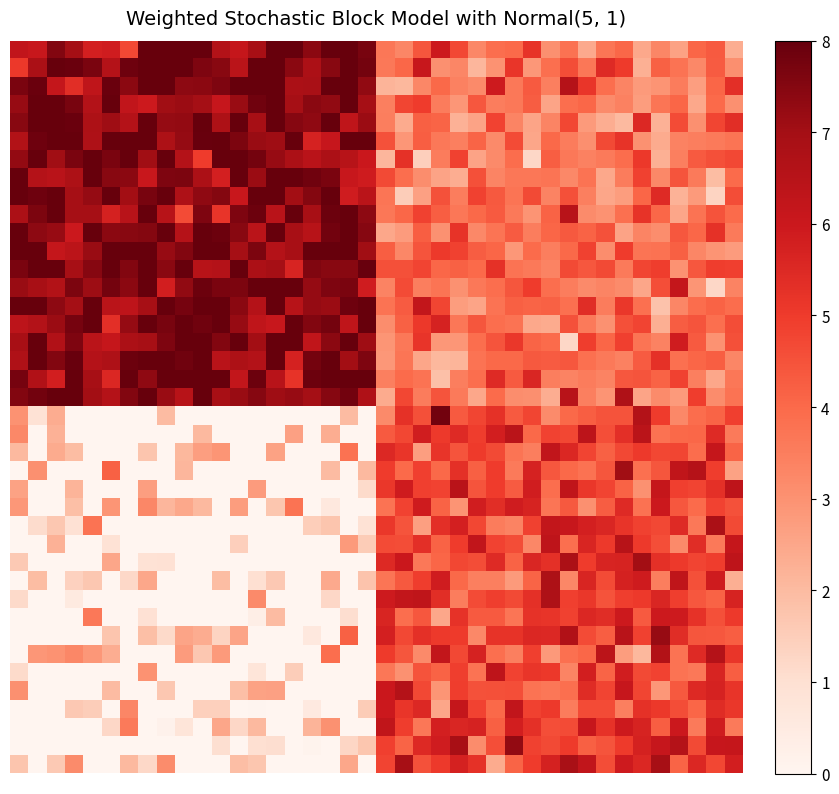

At which category is the sum across all series the highest?

33